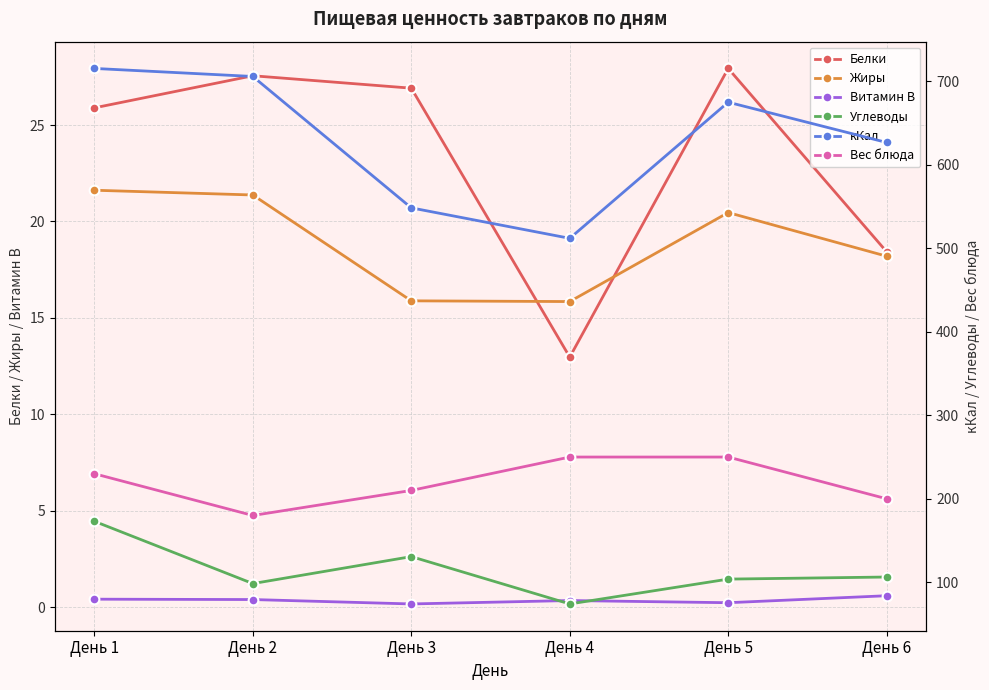

At День 5, list the series in order from largest to smallest.

кКал, Вес блюда, Углеводы, Белки, Жиры, Витамин B